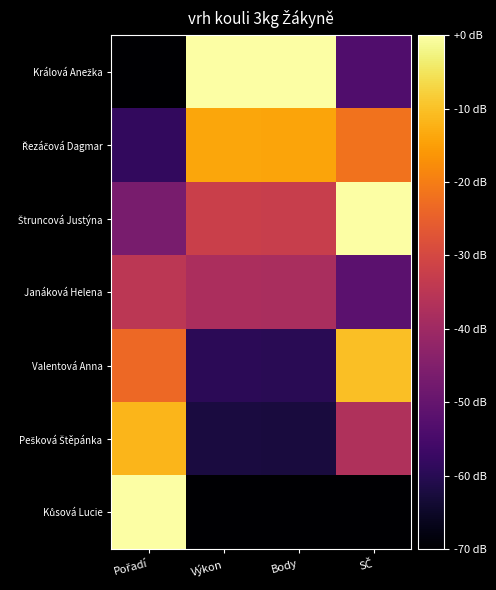

What is the difference between the highest and lowest values at Výkon?

70.0